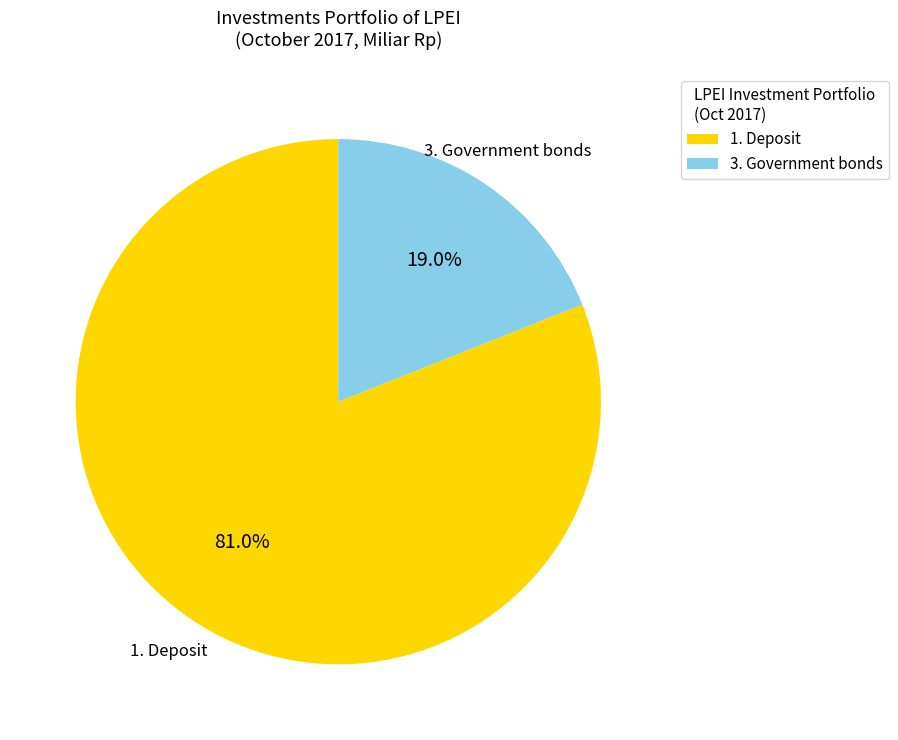

Rank the categories by value from highest to lowest.

1. Deposit, 3. Government bonds